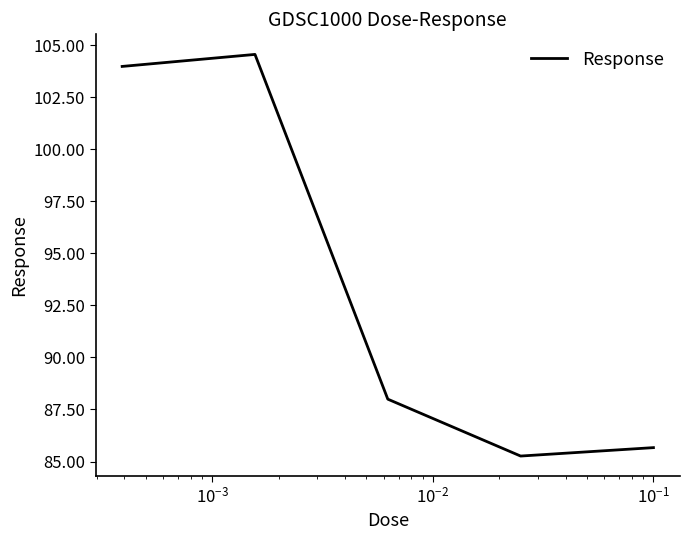

What is the smallest value displayed?

85.3